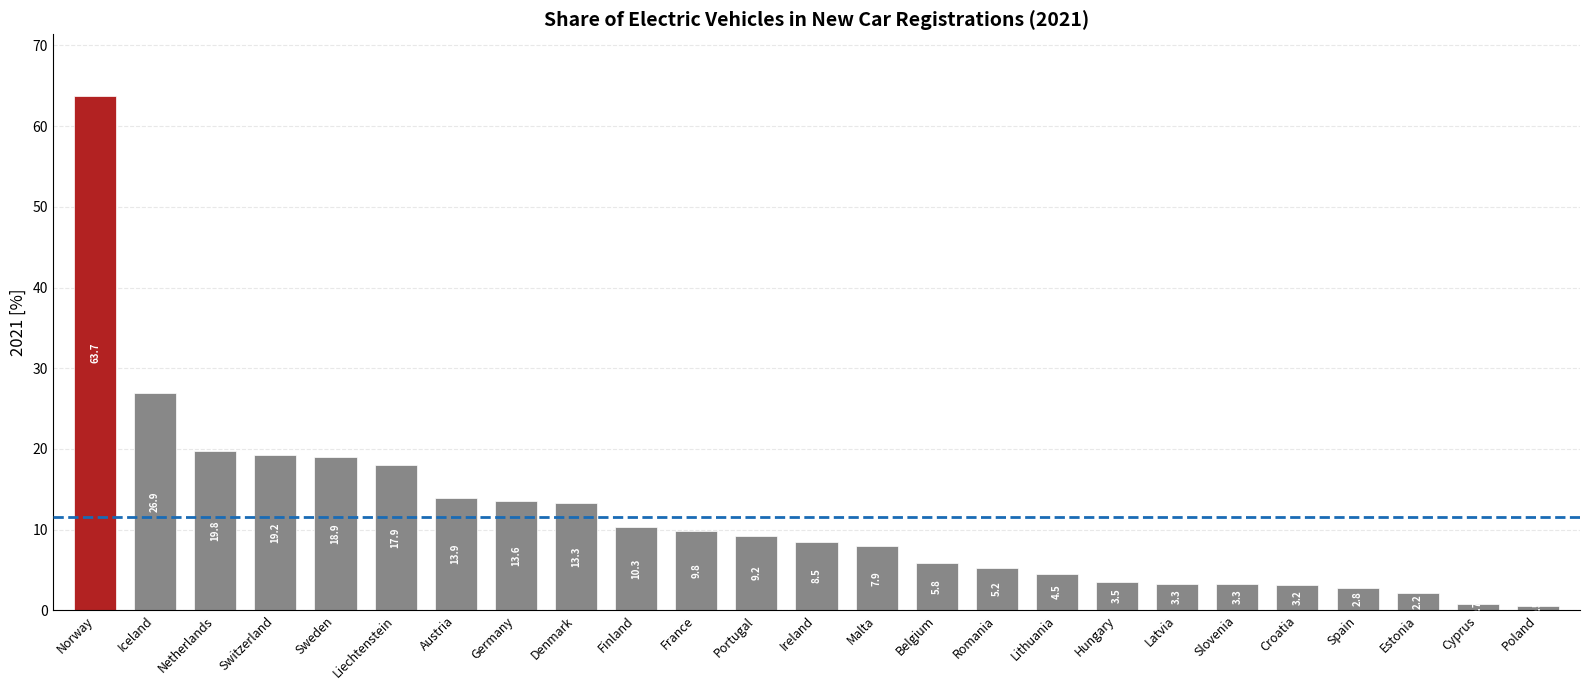

What is the change in value from Switzerland to Austria?

-5.3